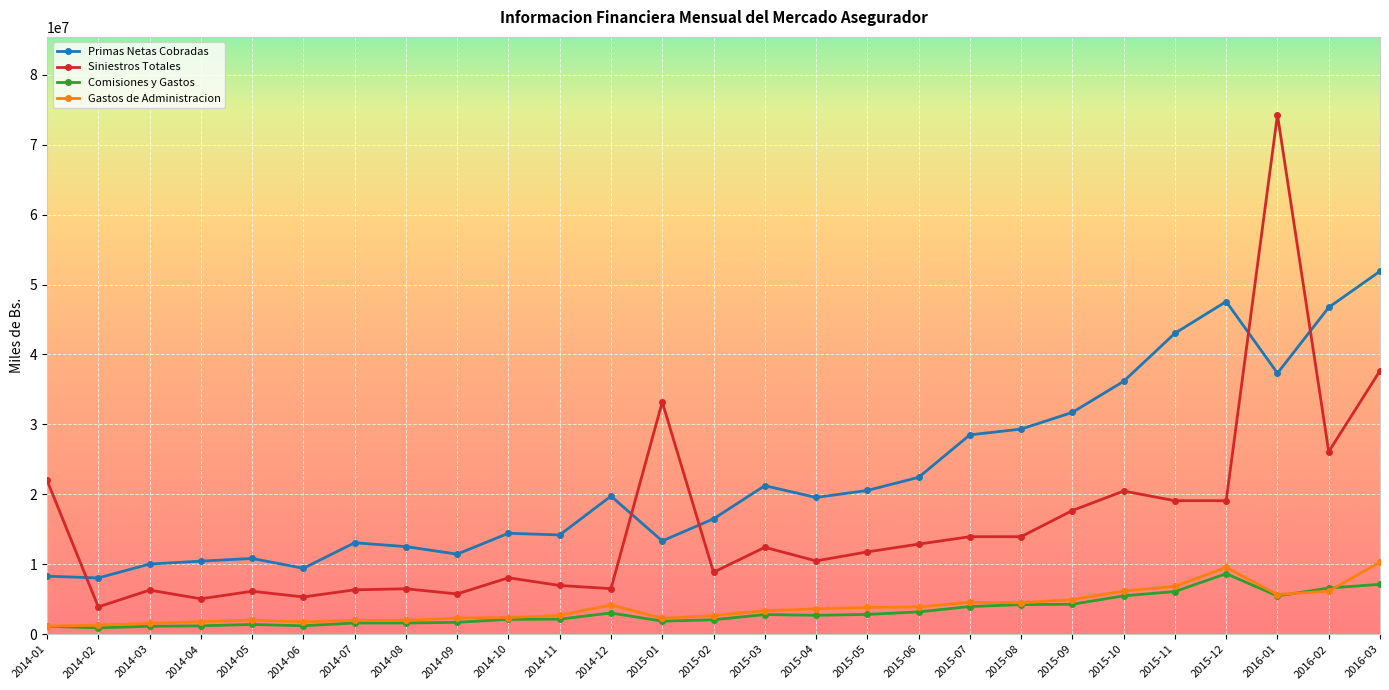

The value of Primas Netas Cobradas at 2015-01 is 13334402.1. True or false?

True